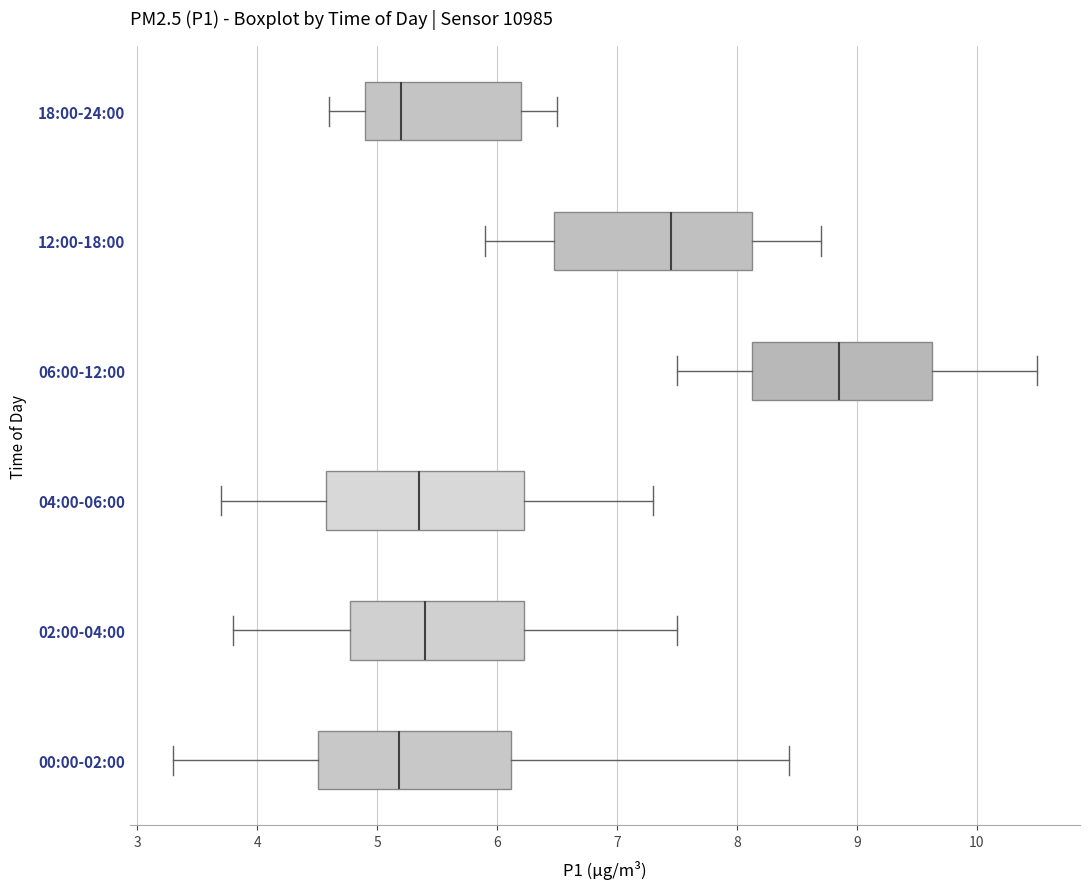

Reading bottom to top, read every box against the x-axis: the position of its median line, the range the box covers, and the ends of its whiskers. The values are not printed on the chart, so give them approximately, as read against the axis.

00:00-02:00: median 5.2, box 4.5 to 6.1, whiskers 3.3 to 8.4
02:00-04:00: median 5.4, box 4.8 to 6.2, whiskers 3.8 to 7.5
04:00-06:00: median 5.4, box 4.6 to 6.2, whiskers 3.7 to 7.3
06:00-12:00: median 8.9, box 8.1 to 9.6, whiskers 7.5 to 10.5
12:00-18:00: median 7.5, box 6.5 to 8.1, whiskers 5.9 to 8.7
18:00-24:00: median 5.2, box 4.9 to 6.2, whiskers 4.6 to 6.5